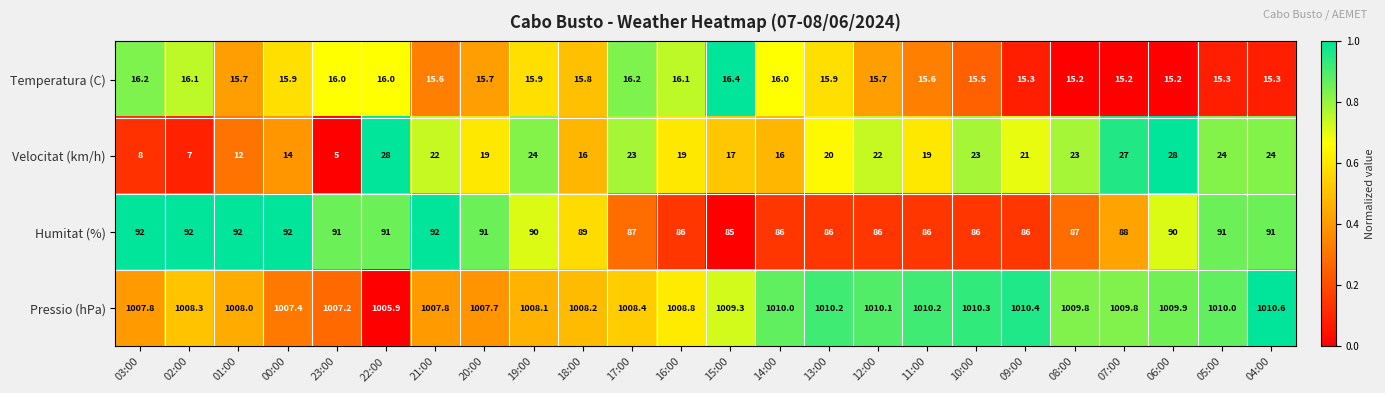

What is the total value across all series at 23:00?

1119.2